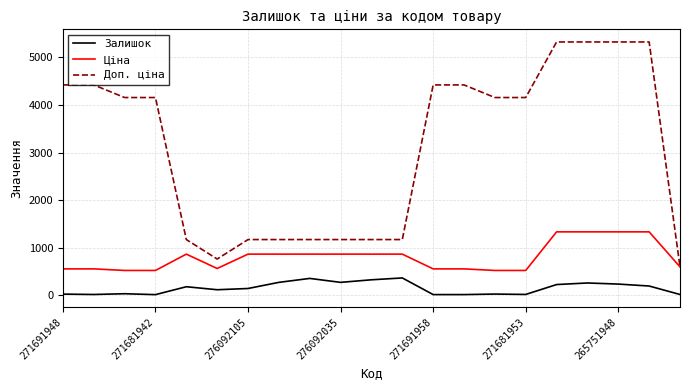

What are all the series names shown in the legend?

Залишок, Ціна, Доп. ціна